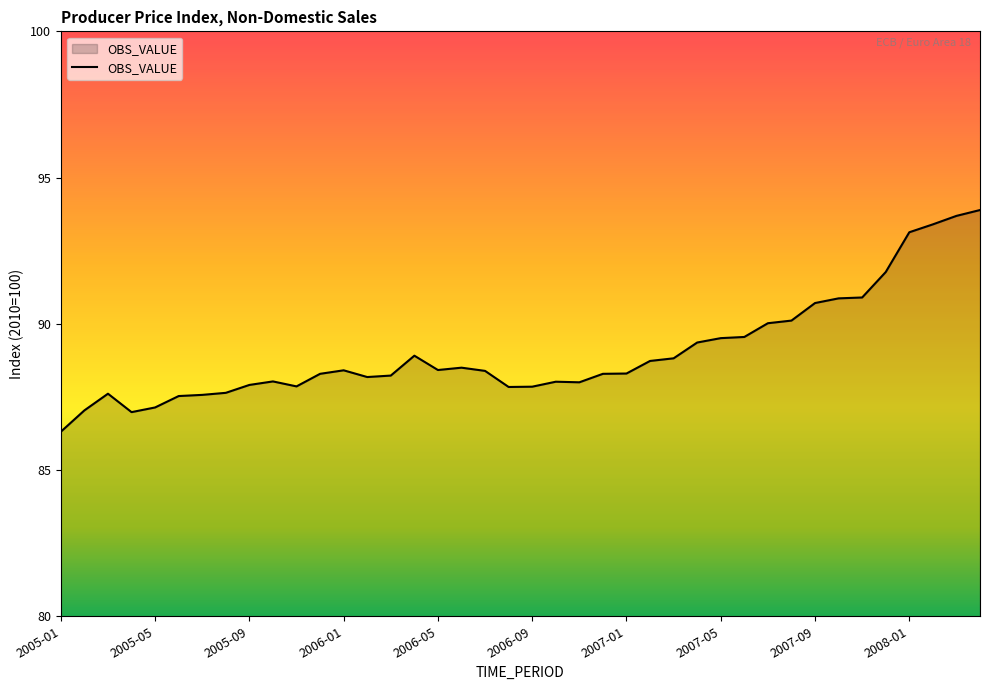

What is the minimum value shown in the chart?

86.3